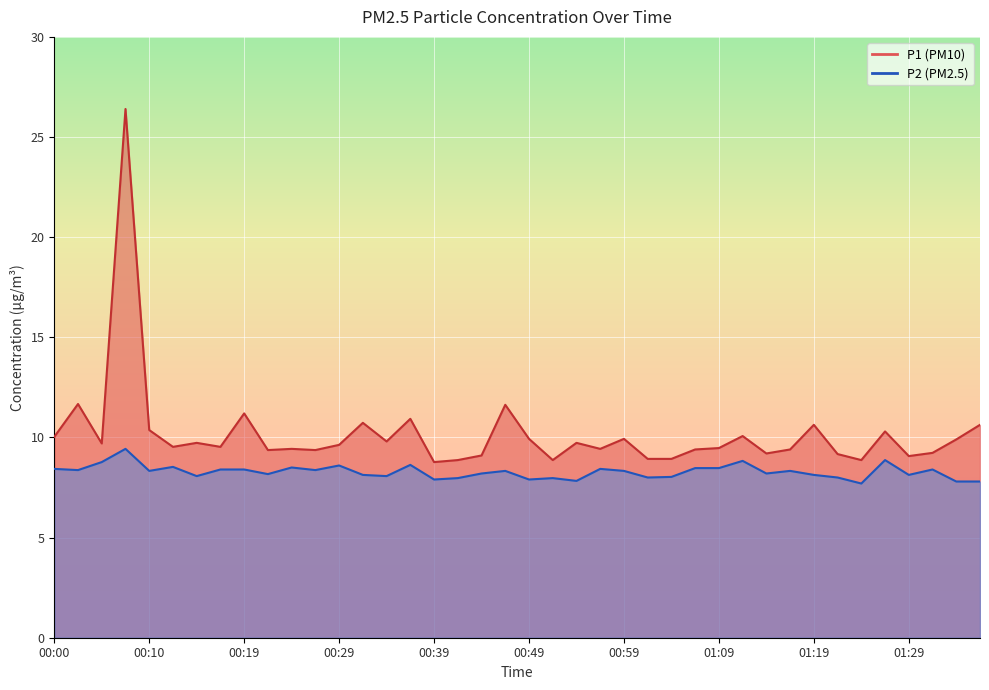

What is the value of the P2 point at the 16th from the left?

8.6